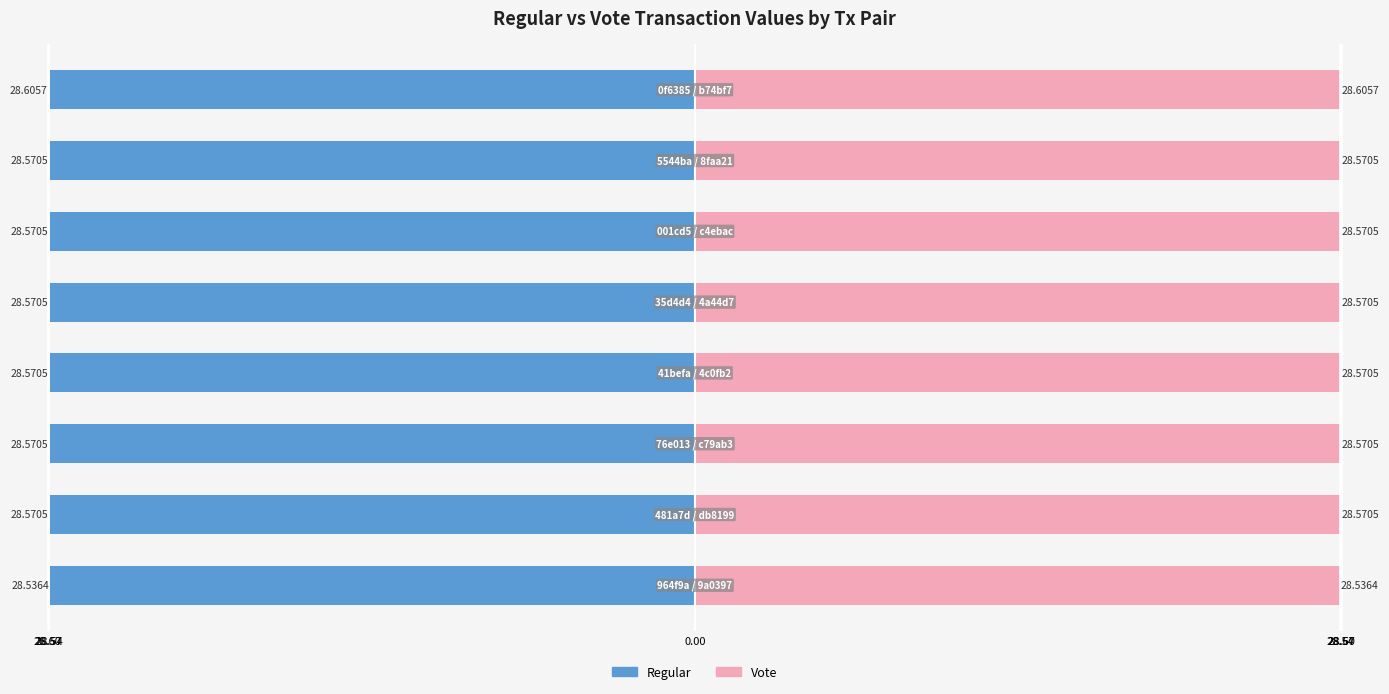

The Regular series shows -17.4 at 28.60. True or false?

False